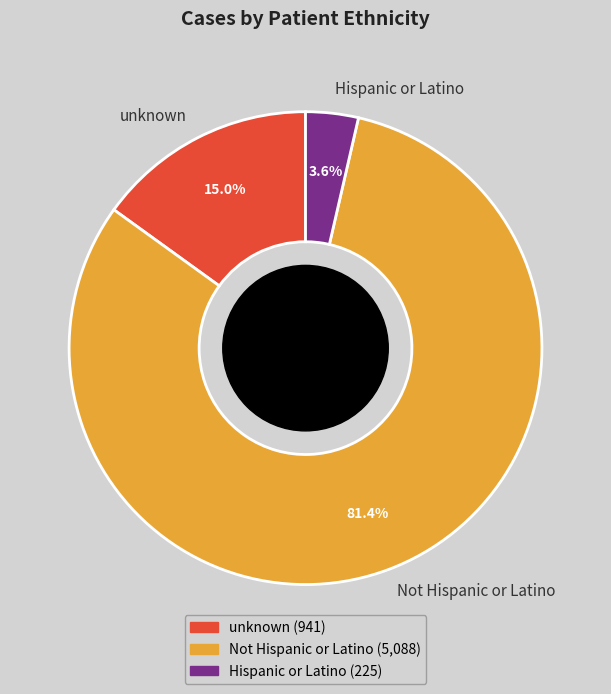

Which category has the smallest portion of the pie?

Hispanic or Latino